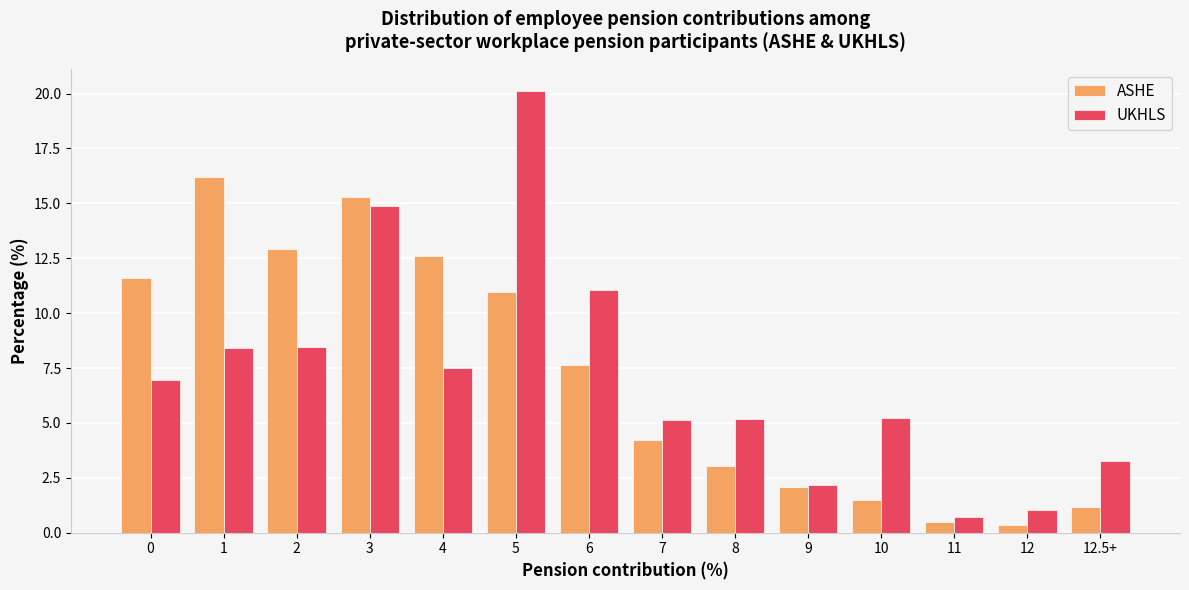

What is the difference between the maximum and minimum values in the UKHLS series?

19.4